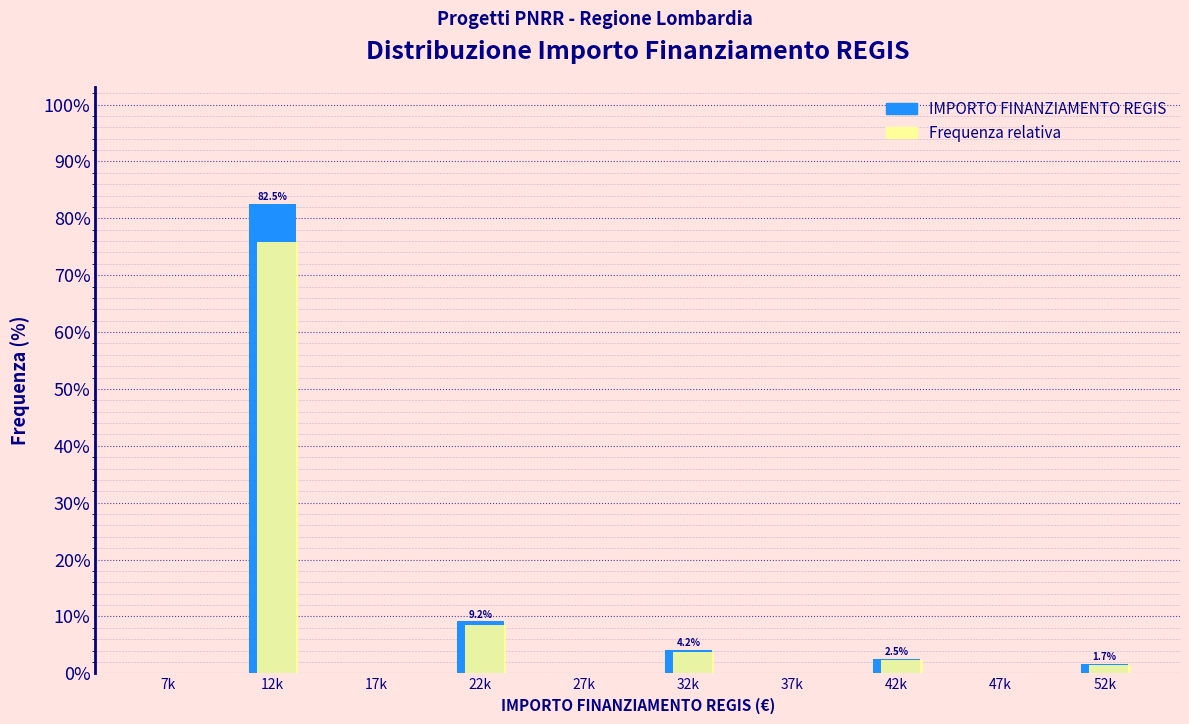

At which label is Frequenza relativa closest to 37?

22k